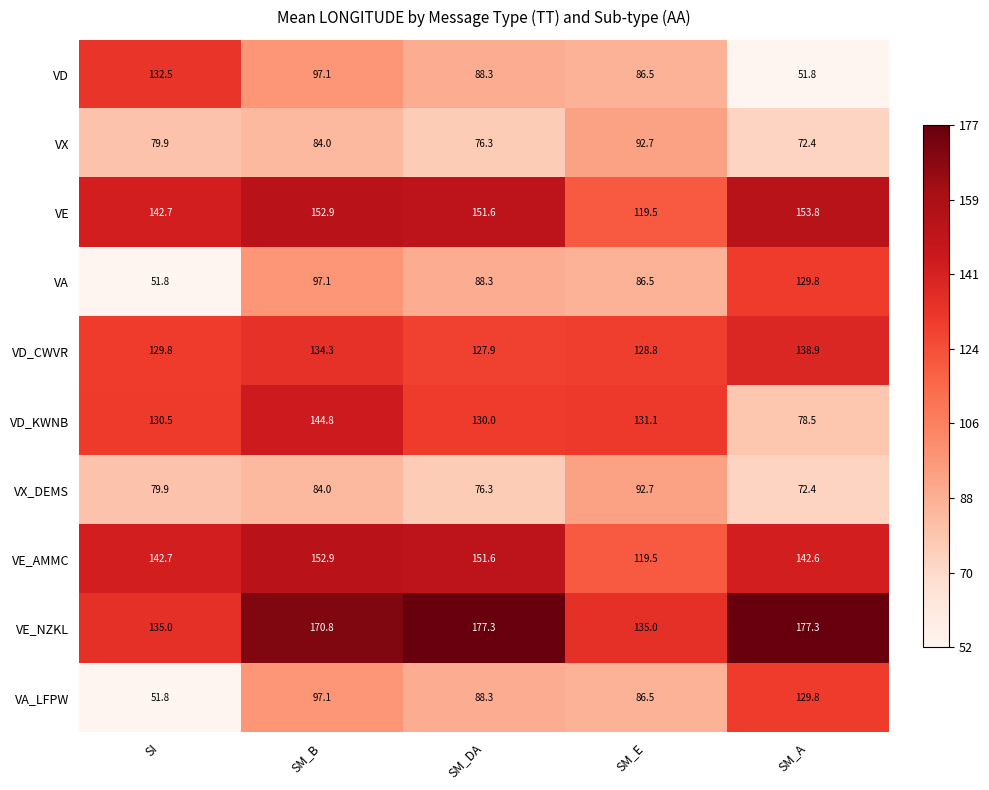

Which series has the largest total across all categories?

VE_NZKL